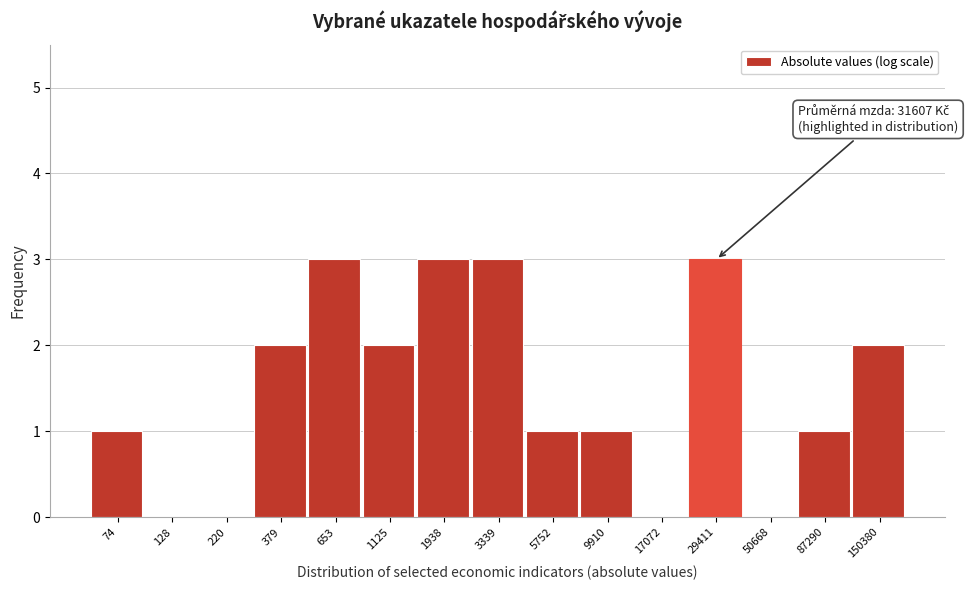

Reading right to left, transcribe all the data shown in this chart.

150380=2	87290=1	50668=0	29411=3	17072=0	9910=1	5752=1	3339=3	1938=3	1125=2	653=3	379=2	220=0	128=0	74=1